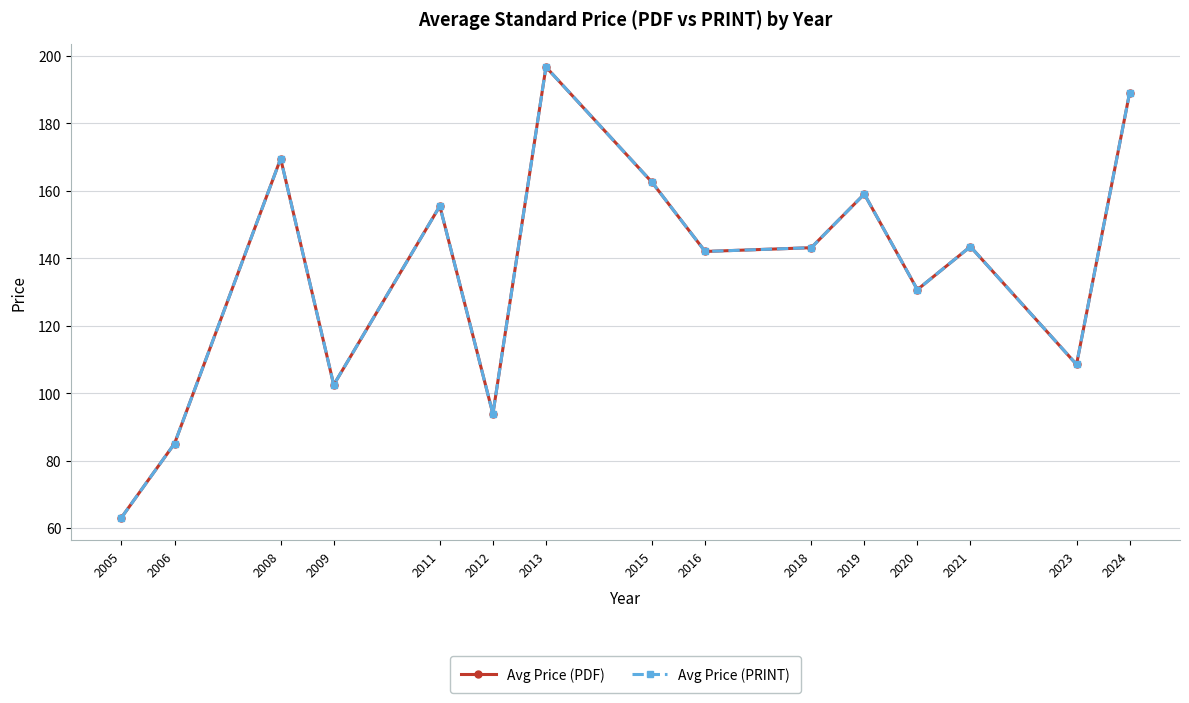

Which has a higher value, 2012 or 2005?

2012